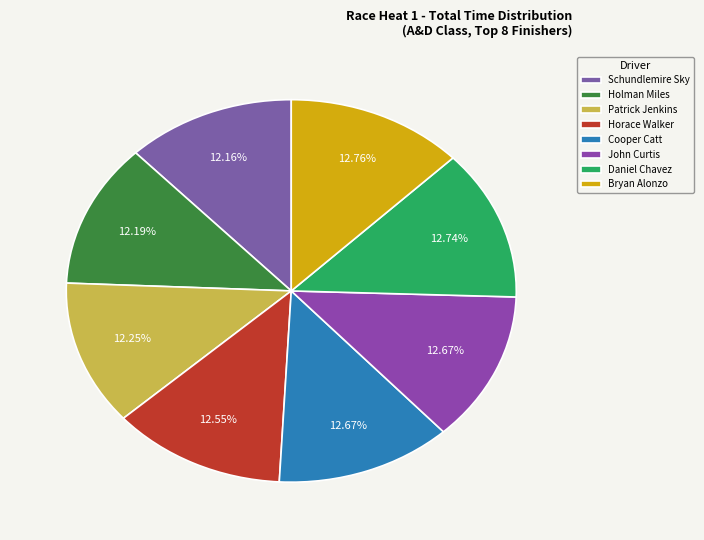

Is there any slice that represents more than half of the pie?

No